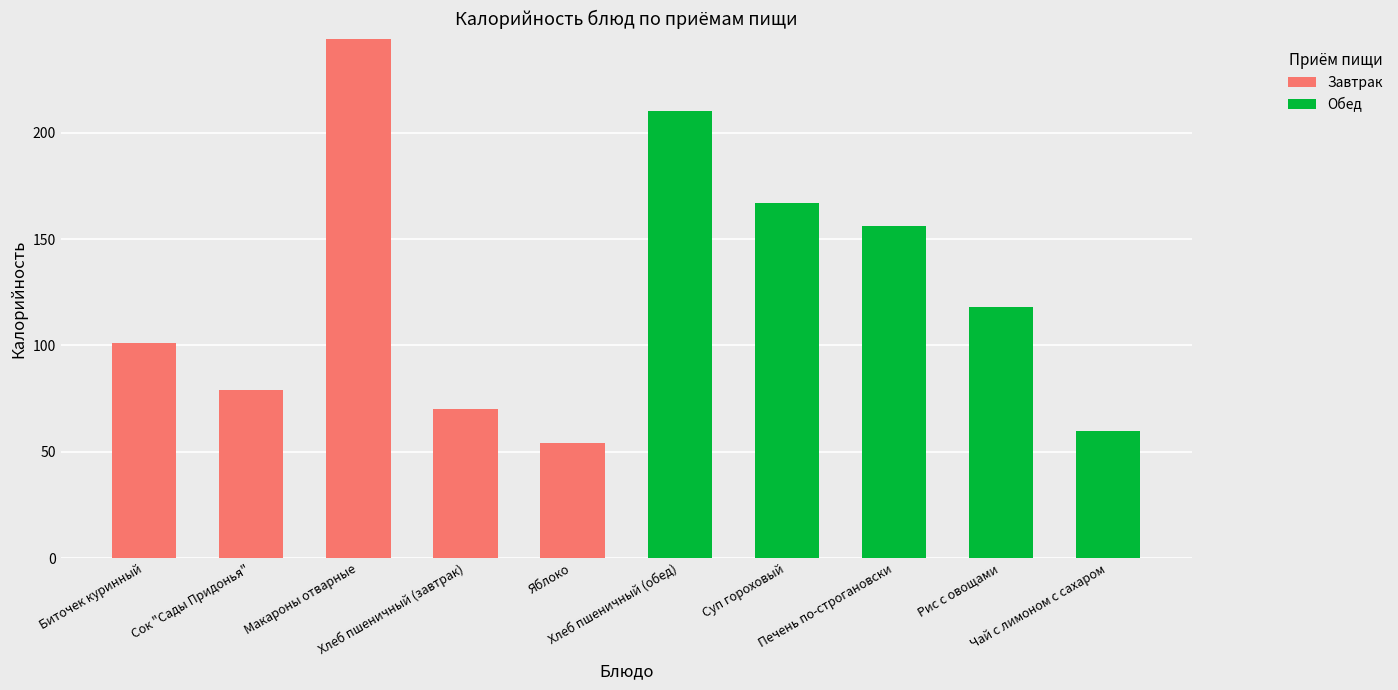

What is the sum of all Завтрак values?

548